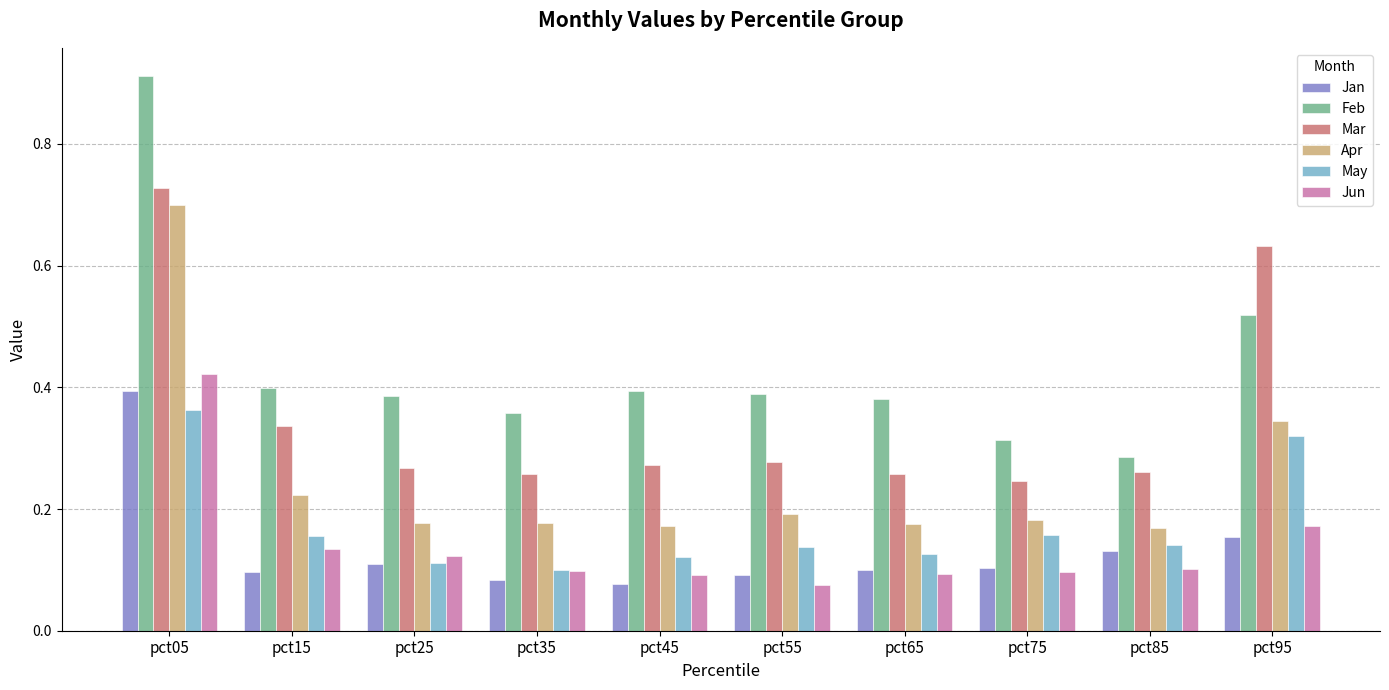

Which category has the highest value in the Jun series?

pct05